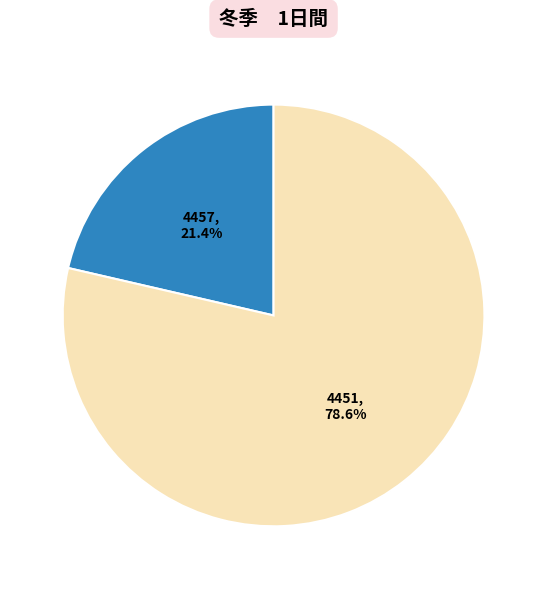

Does any single category account for the majority?

Yes